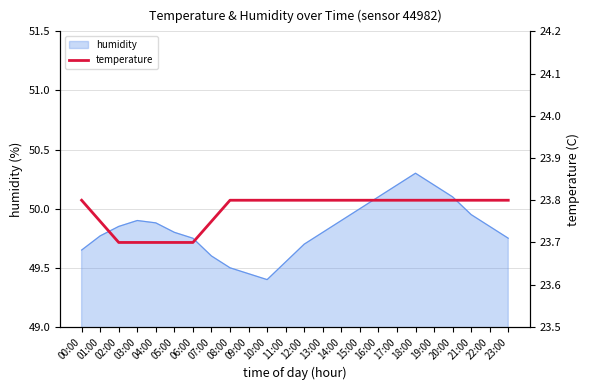

The value at 06:00 is 42.3. True or false?

False